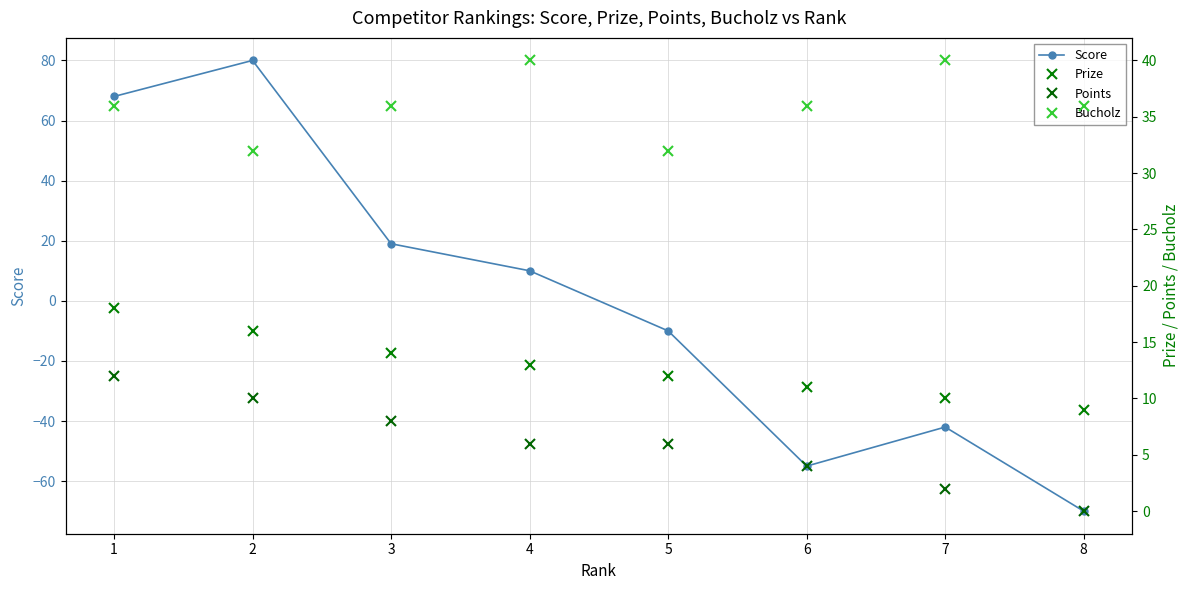

Reading left to right, what are all the values shown in this chart?

Score: 1=68	2=80	3=19	4=10	5=-10	6=-55	7=-42	8=-70
Prize: 1=18	2=16	3=14	4=13	5=12	6=11	7=10	8=9
Points: 1=12	2=10	3=8	4=6	5=6	6=4	7=2	8=0
Bucholz: 1=36	2=32	3=36	4=40	5=32	6=36	7=40	8=36